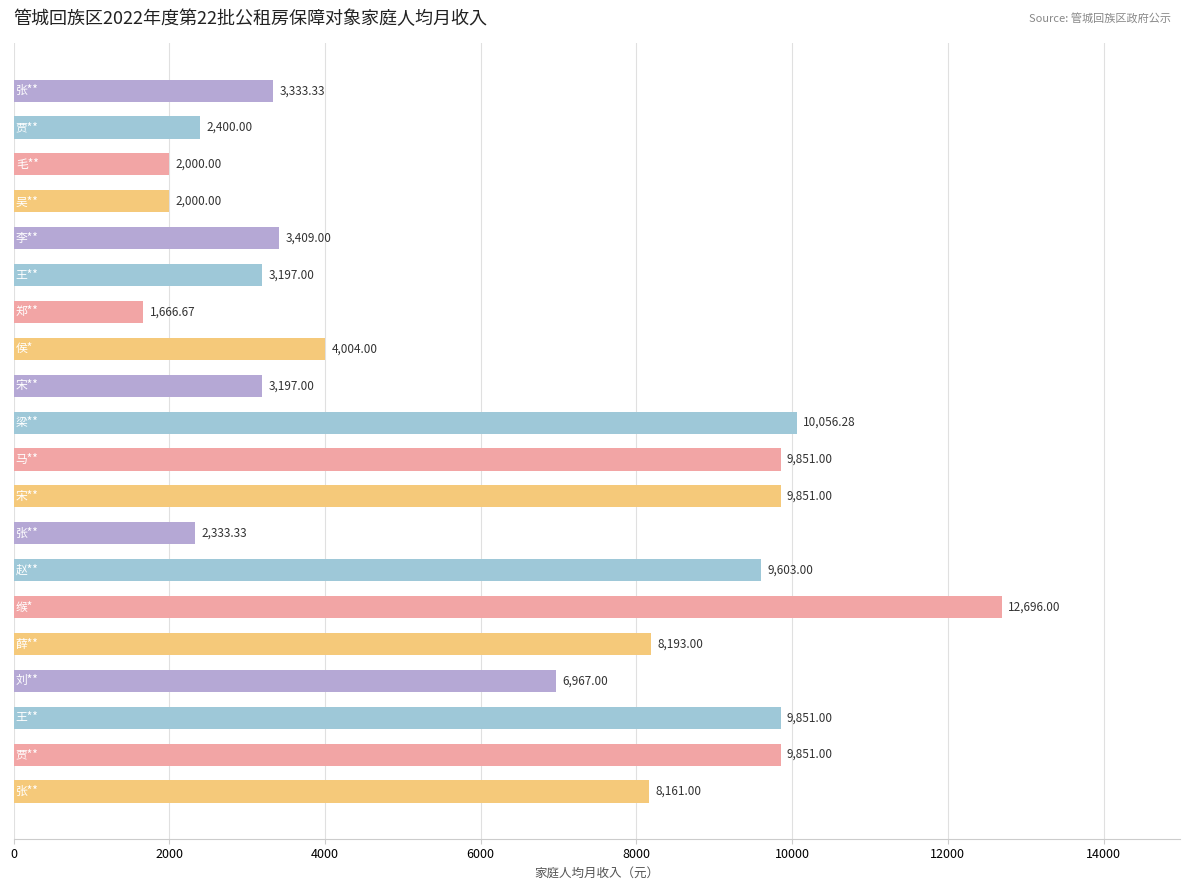

What is the average value?

6131.0